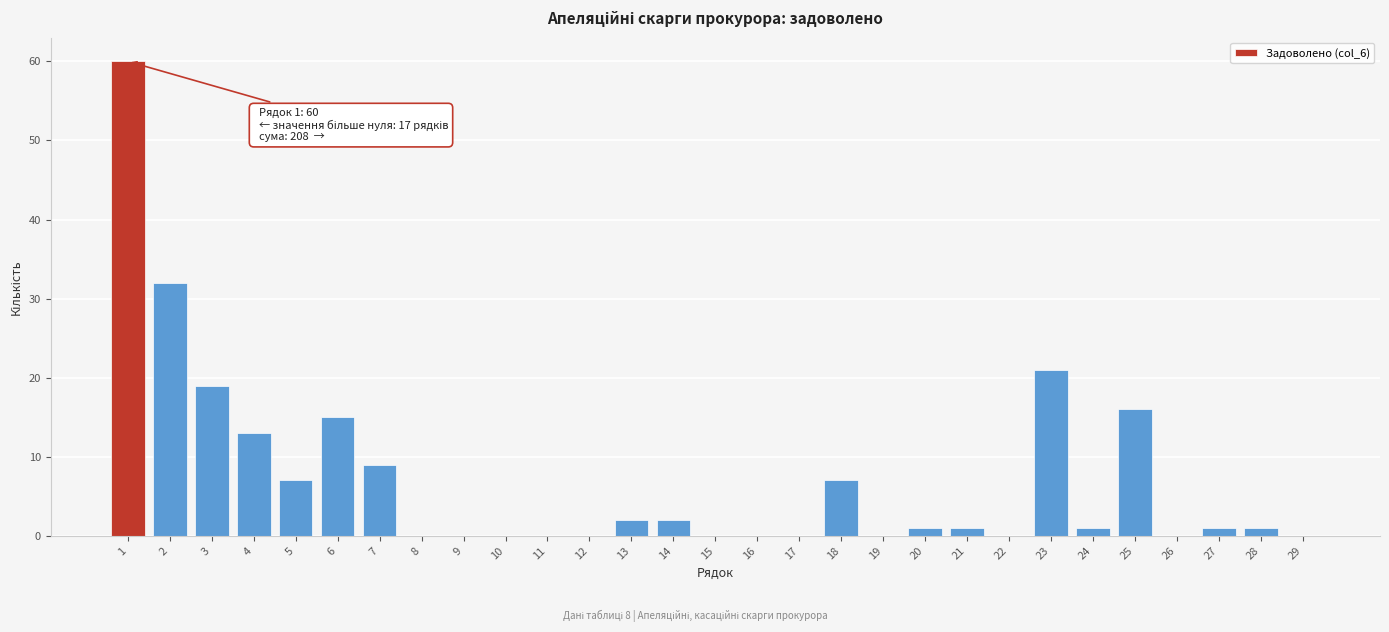

Reading left to right, what are all the values shown in this chart?

1=60	2=32	3=19	4=13	5=7	6=15	7=9	8=0	9=0	10=0	11=0	12=0	13=2	14=2	15=0	16=0	17=0	18=7	19=0	20=1	21=1	22=0	23=21	24=1	25=16	26=0	27=1	28=1	29=0